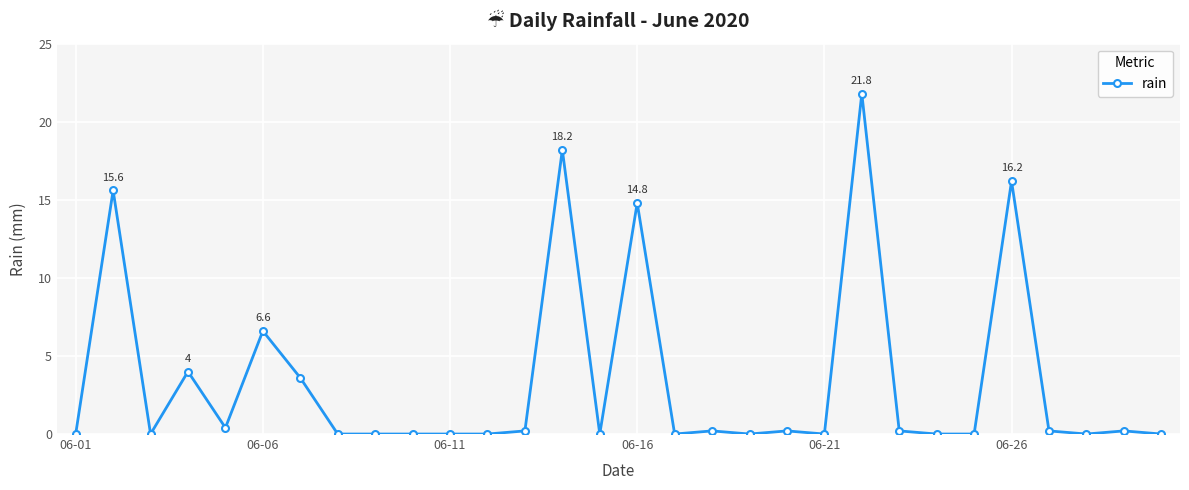

How many data points does each series have?

30